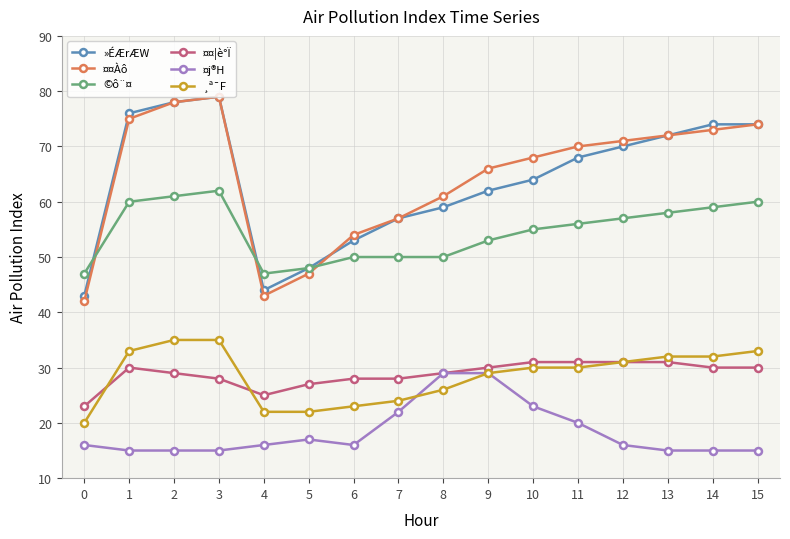

Is this an area chart (filled region under the line)?

No